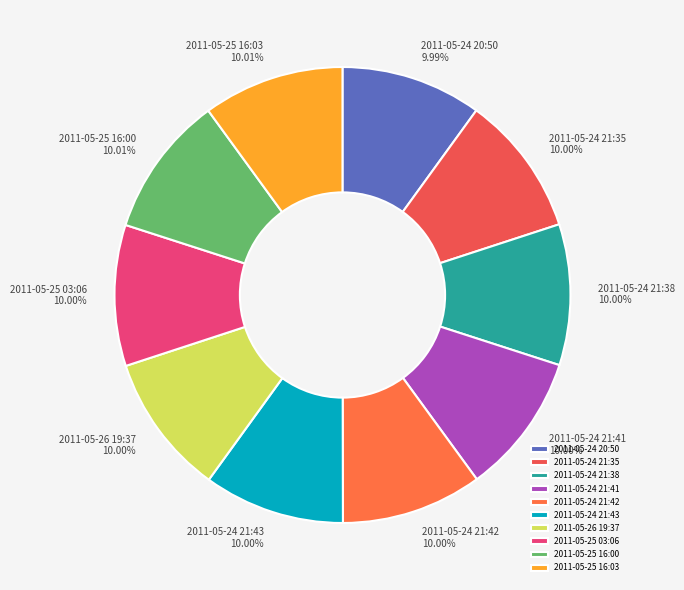

What is the ratio of the value at 2011-05-25 16:00 to the value at 2011-05-24 21:42?

1.0